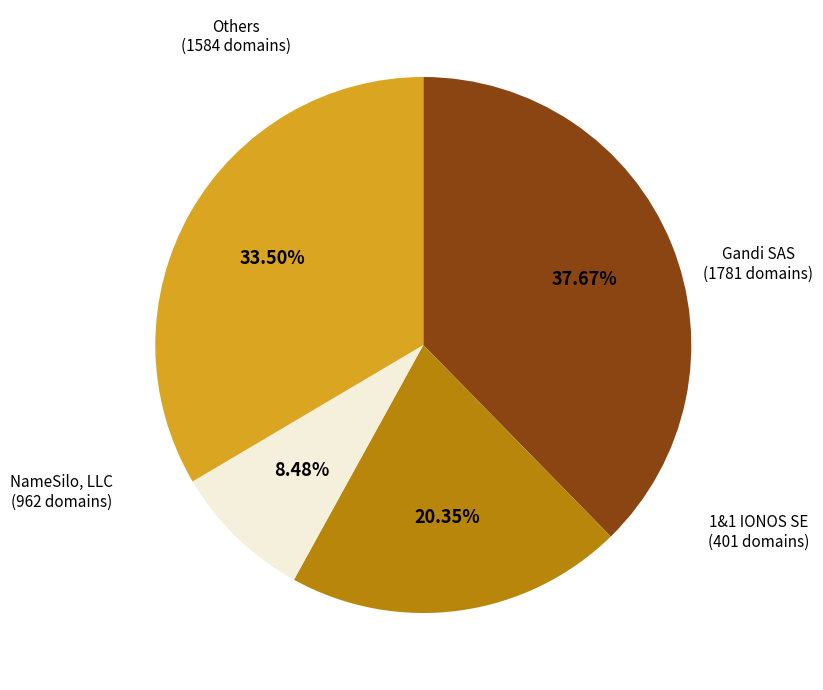

Count the number of slices in the pie.

4